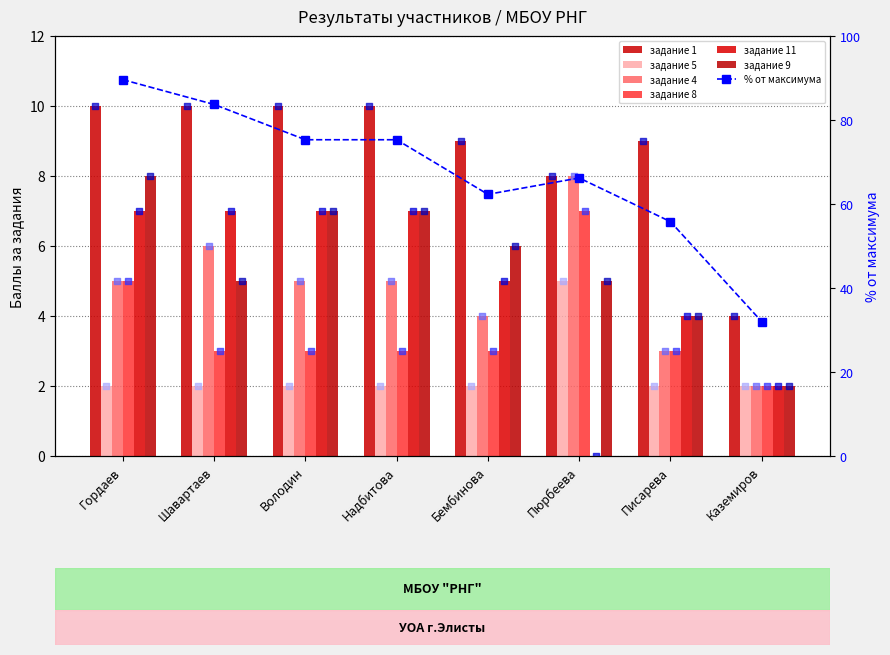

Which series has the largest total across all categories?

задание 1